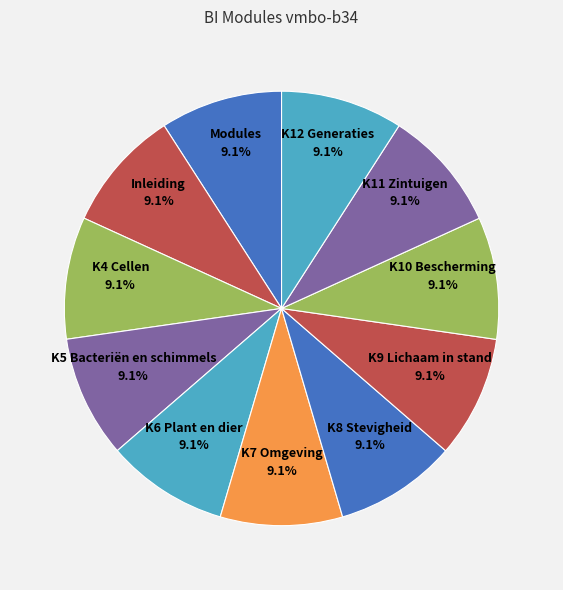

Approximately how many times larger is the value at K12 Generaties compared to K9 Lichaam in stand?

1.0